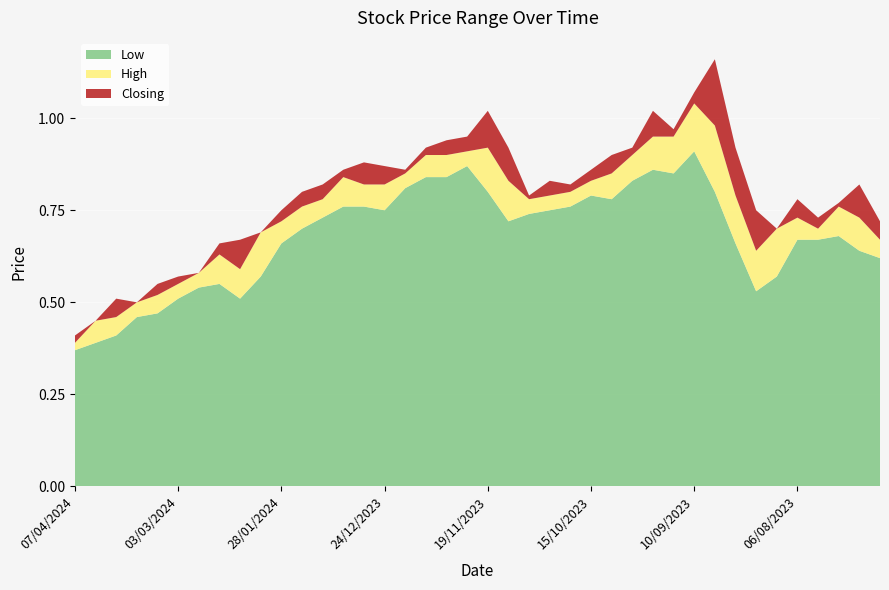

Reading left to right, list all the values displayed in this chart.

High: 0.4	0.5	0.5	0.5	0.5	0.6	0.6	0.6	0.6	0.7	0.7	0.8	0.8	0.8	0.8	0.8	0.8	0.9	0.9	0.9	0.9	0.8	0.8	0.8	0.8	0.8	0.8	0.9	0.9	0.9	1.0	1.0	0.8	0.6	0.7	0.7	0.7	0.8	0.7	0.7
Low: 0.4	0.4	0.4	0.5	0.5	0.5	0.5	0.6	0.5	0.6	0.7	0.7	0.7	0.8	0.8	0.8	0.8	0.8	0.8	0.9	0.8	0.7	0.7	0.8	0.8	0.8	0.8	0.8	0.9	0.8	0.9	0.8	0.7	0.5	0.6	0.7	0.7	0.7	0.6	0.6
Closing: 0.4	0.4	0.5	0.5	0.5	0.5	0.5	0.6	0.6	0.6	0.7	0.7	0.8	0.8	0.8	0.8	0.8	0.9	0.9	0.9	0.9	0.8	0.8	0.8	0.8	0.8	0.8	0.8	0.9	0.9	0.9	1.0	0.8	0.6	0.6	0.7	0.7	0.7	0.7	0.7